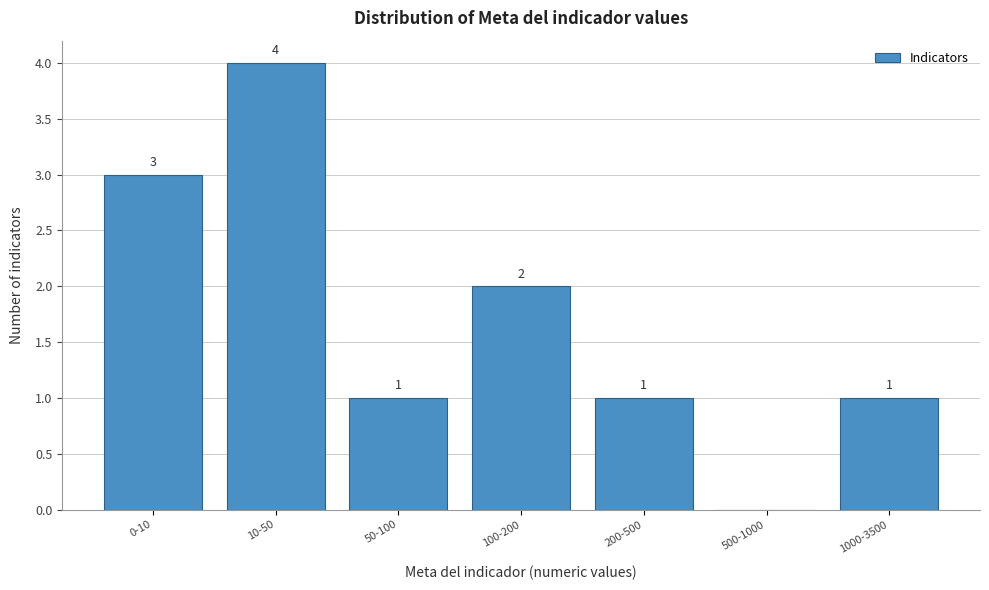

Reading left to right, what are all the values shown in this chart?

0-10=3	10-50=4	50-100=1	100-200=2	200-500=1	500-1000=0	1000-3500=1